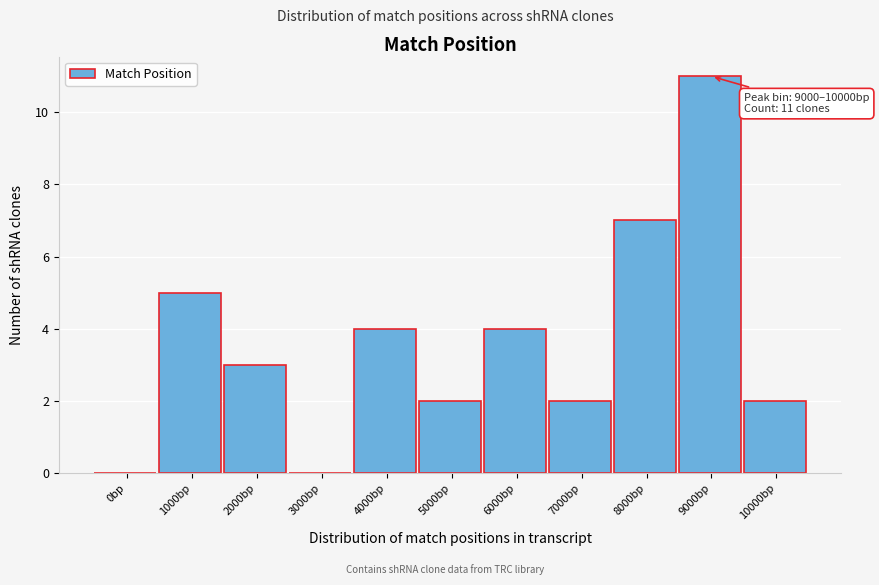

Reading left to right, what are all the values shown in this chart?

0bp=0	1000bp=5	2000bp=3	3000bp=0	4000bp=4	5000bp=2	6000bp=4	7000bp=2	8000bp=7	9000bp=11	10000bp=2